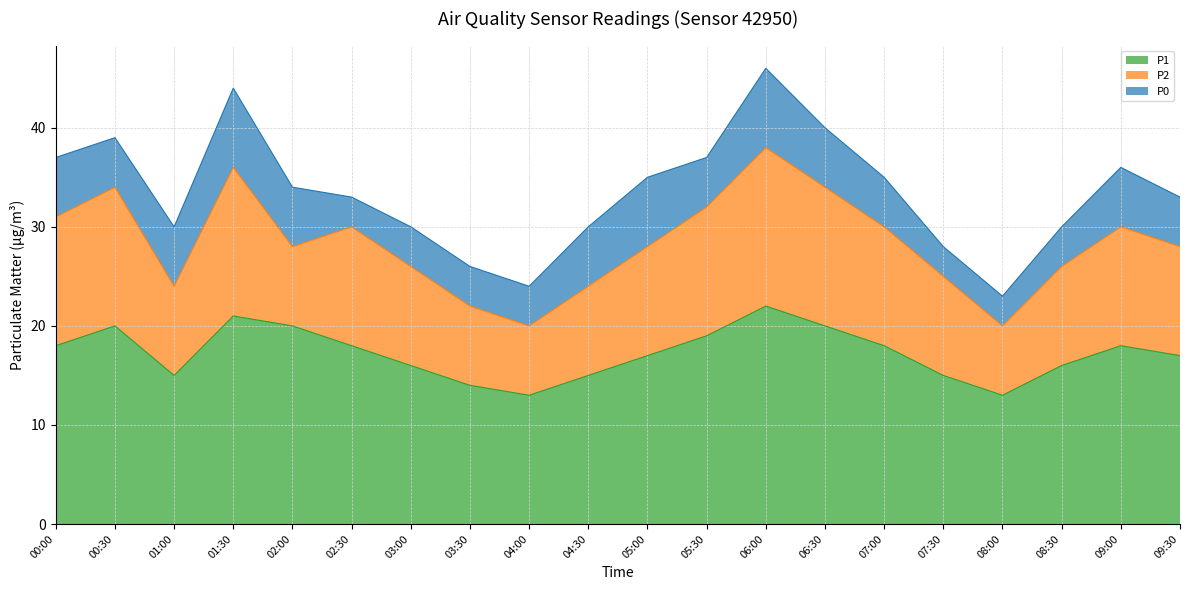

How many data points does each series have?

20